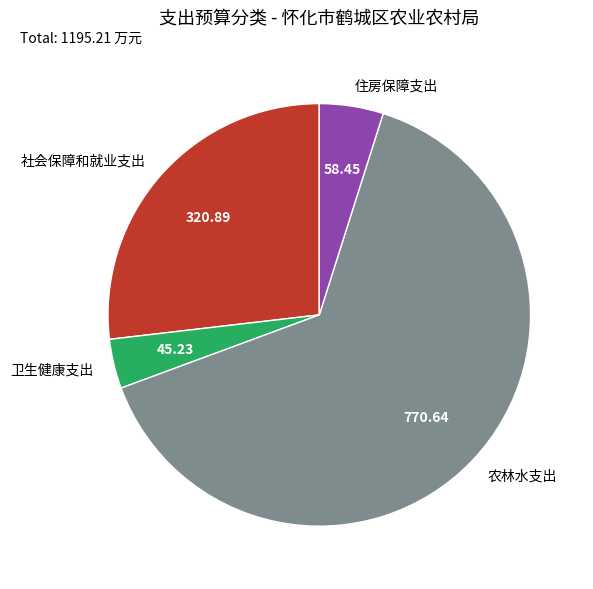

What is the smallest slice in the pie chart?

卫生健康支出